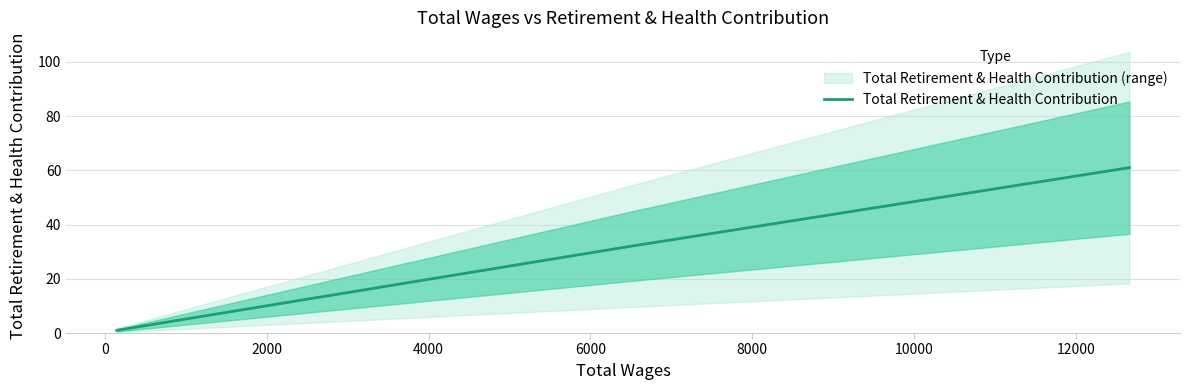

Reading right to left, list all the values displayed in this chart.

61	32	1